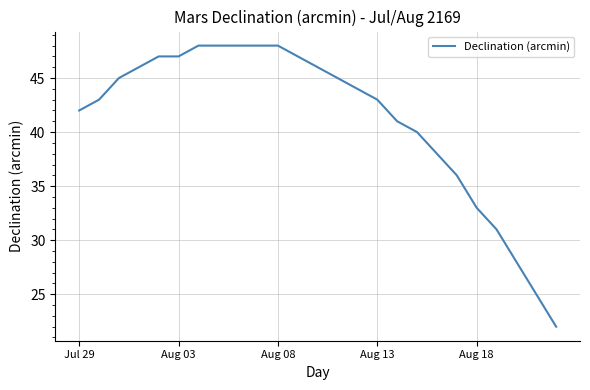

What is the greatest value displayed?

48